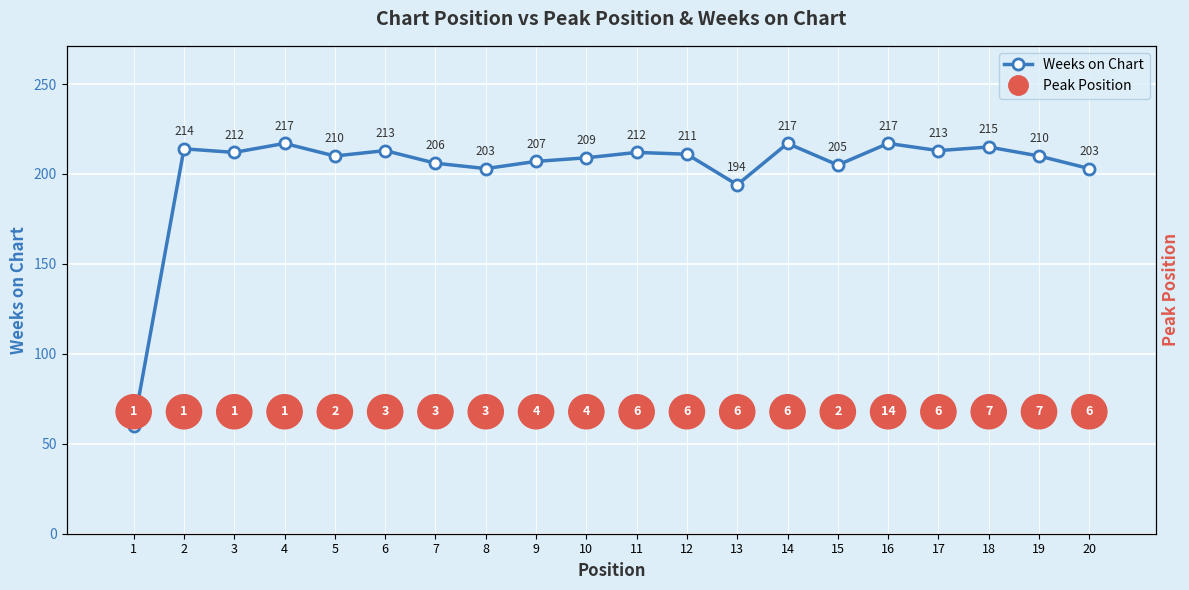

The chart shows a value of 214 at 2. True or false?

True